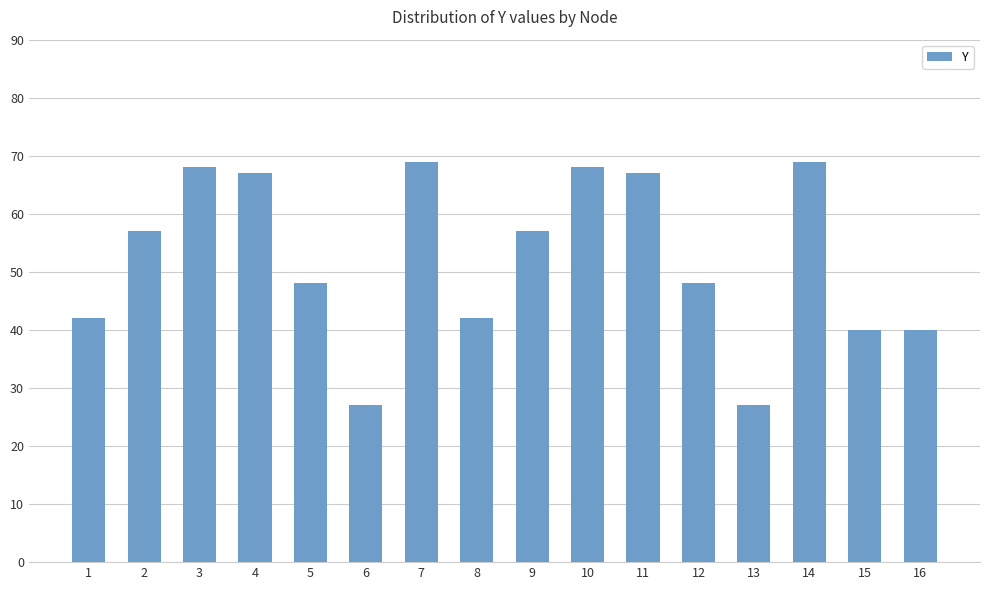

Reading right to left, transcribe all the data shown in this chart.

16=40	15=40	14=69	13=27	12=48	11=67	10=68	9=57	8=42	7=69	6=27	5=48	4=67	3=68	2=57	1=42